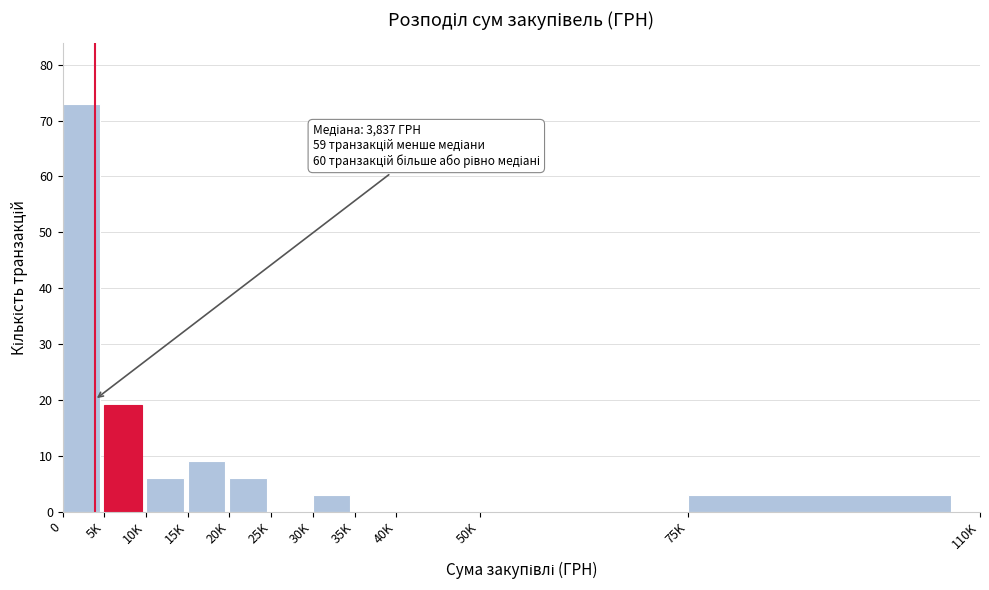

What is the maximum value shown in the chart?

73